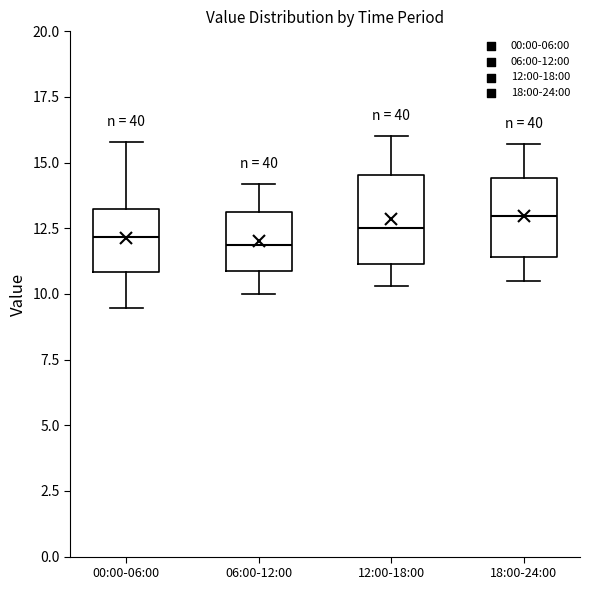

Reading left to right, read every box against the y-axis: the position of its median line, the range the box covers, and the ends of its whiskers. The values are not printed on the chart, so give them approximately, as read against the axis.

00:00-06:00: median 12.0, box 11.0 to 13.0, whiskers 9.5 to 16.0
06:00-12:00: median 12.0, box 11.0 to 13.0, whiskers 10.0 to 14.0
12:00-18:00: median 12.5, box 11.0 to 14.5, whiskers 10.5 to 16.0
18:00-24:00: median 13.0, box 11.5 to 14.5, whiskers 10.5 to 15.5